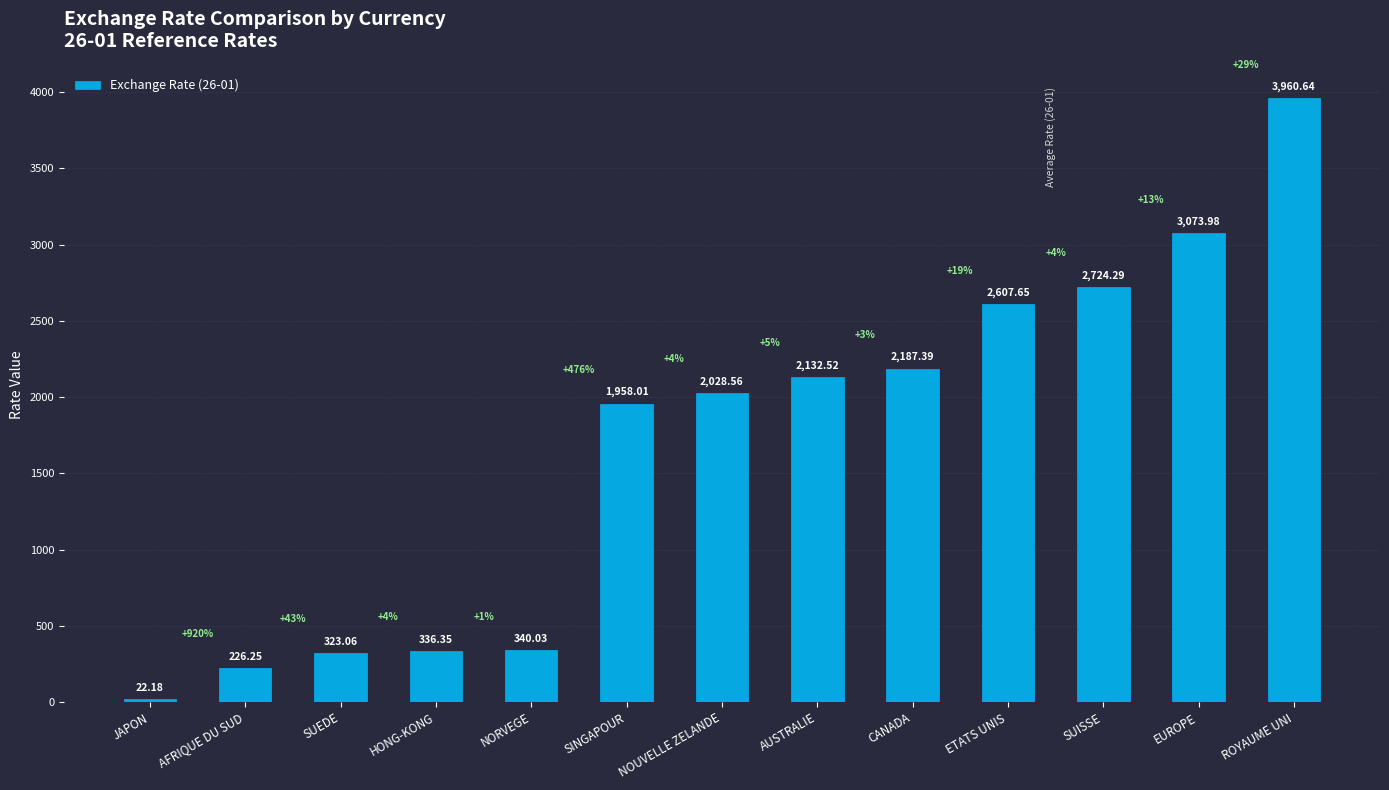

Read the value at NOUVELLE ZELANDE.

2028.6